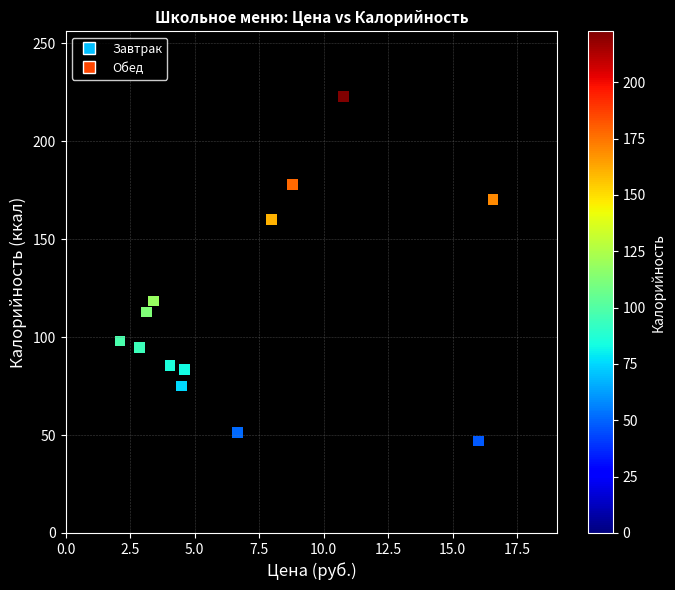

What is the range of X values (max minus min)?

14.5